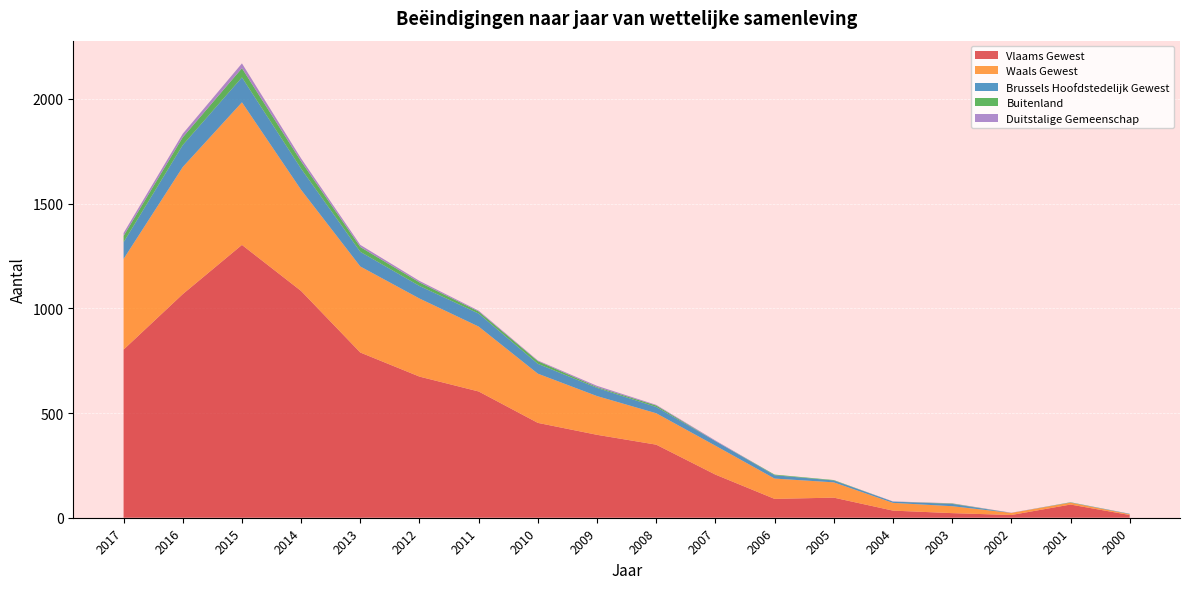

Reading left to right, extract all data points from this chart.

Vlaams Gewest: 2017=803	2016=1068	2015=1303	2014=1083	2013=789	2012=674	2011=603	2010=453	2009=396	2008=349	2007=206	2006=90	2005=96	2004=34	2003=22	2002=13	2001=63	2000=13
Waals Gewest: 2017=433	2016=607	2015=681	2014=483	2013=411	2012=373	2011=310	2010=235	2009=185	2008=150	2007=138	2006=97	2005=73	2004=37	2003=33	2002=10	2001=9	2000=4
Brussels Hoofdstedelijk Gewest: 2017=80	2016=105	2015=119	2014=101	2013=70	2012=60	2011=62	2010=47	2009=39	2008=30	2007=22	2006=16	2005=9	2004=6	2003=11	2002=0	2001=1	2000=2
Buitenland: 2017=30	2016=37	2015=44	2014=35	2013=23	2012=17	2011=10	2010=13	2009=4	2008=7	2007=0	2006=3	2005=2	2004=0	2003=2	2002=0	2001=1	2000=0
Duitstalige Gemeenschap: 2017=14	2016=17	2015=23	2014=14	2013=10	2012=7	2011=4	2010=3	2009=6	2008=3	2007=3	2006=0	2005=0	2004=1	2003=1	2002=1	2001=0	2000=0